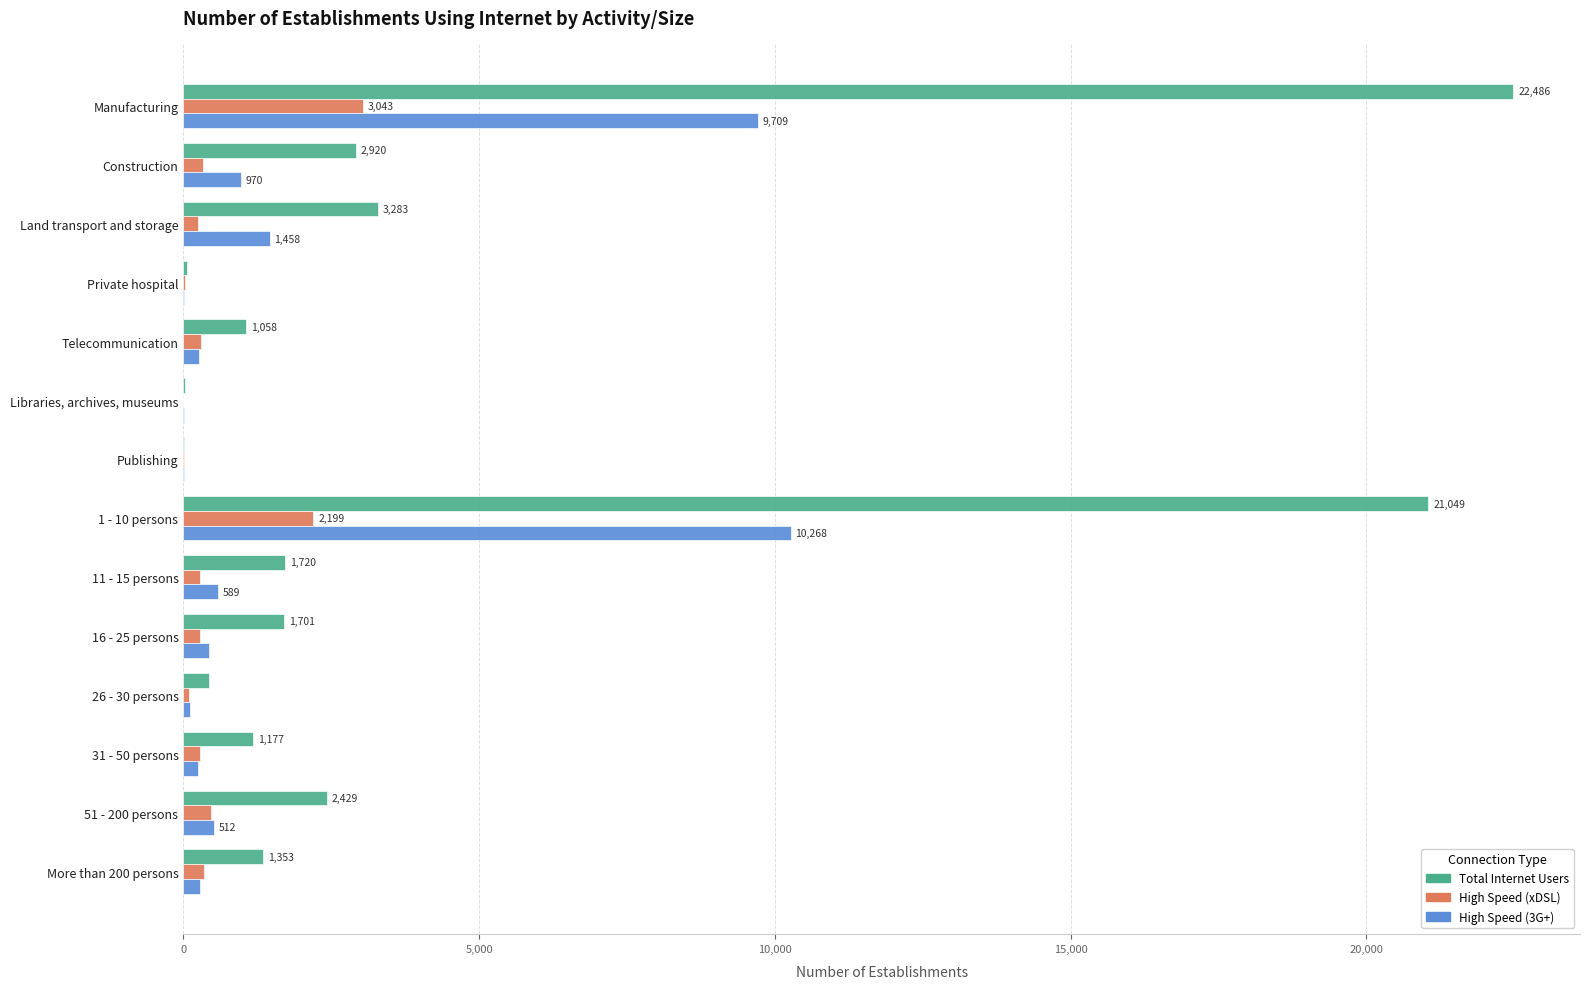

Which category has the highest value in the High Speed (xDSL) series?

Manufacturing